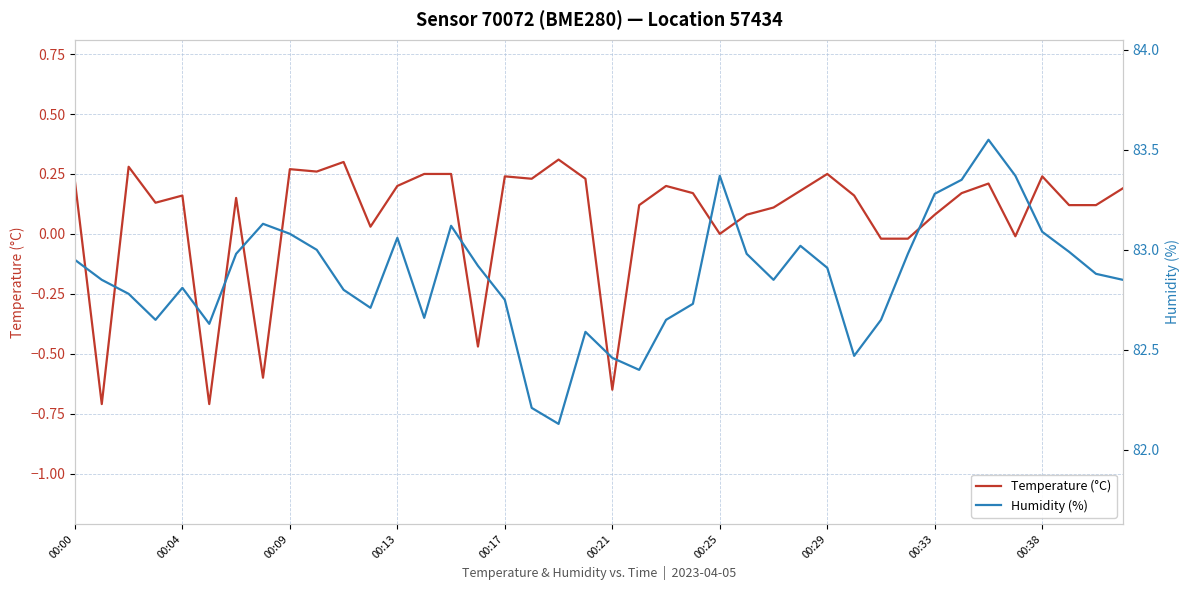

What is the difference between the maximum and minimum values in the Humidity (%) series?

1.4